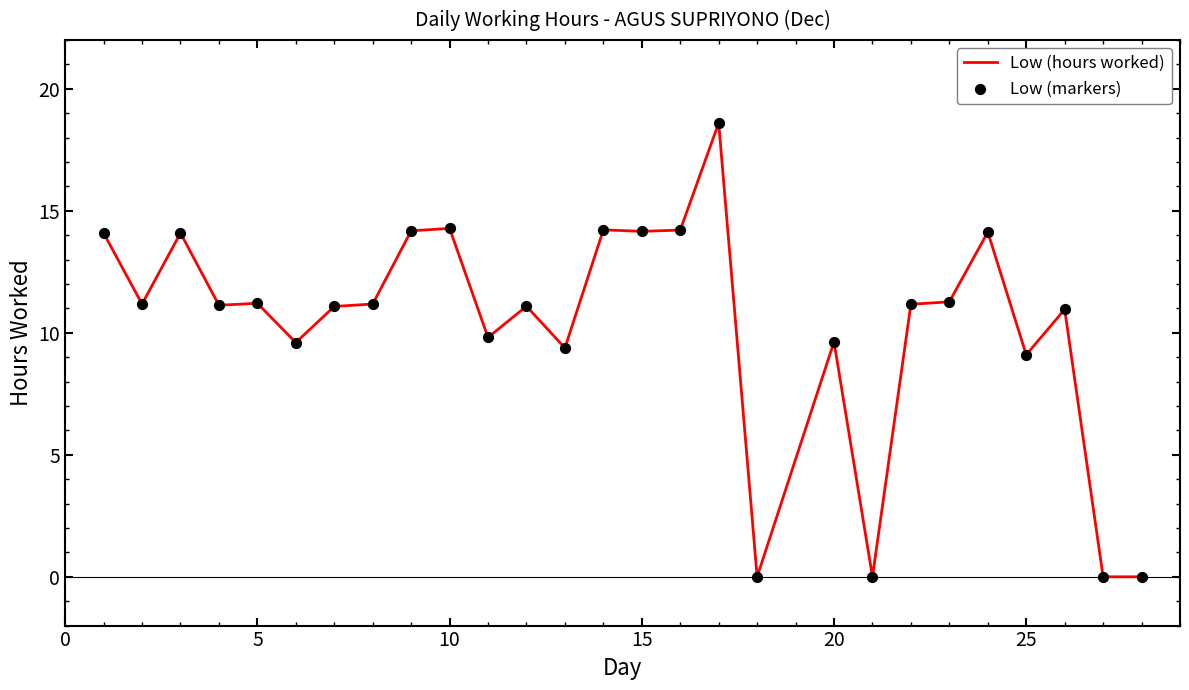

What is the difference between the maximum and minimum values?

18.6